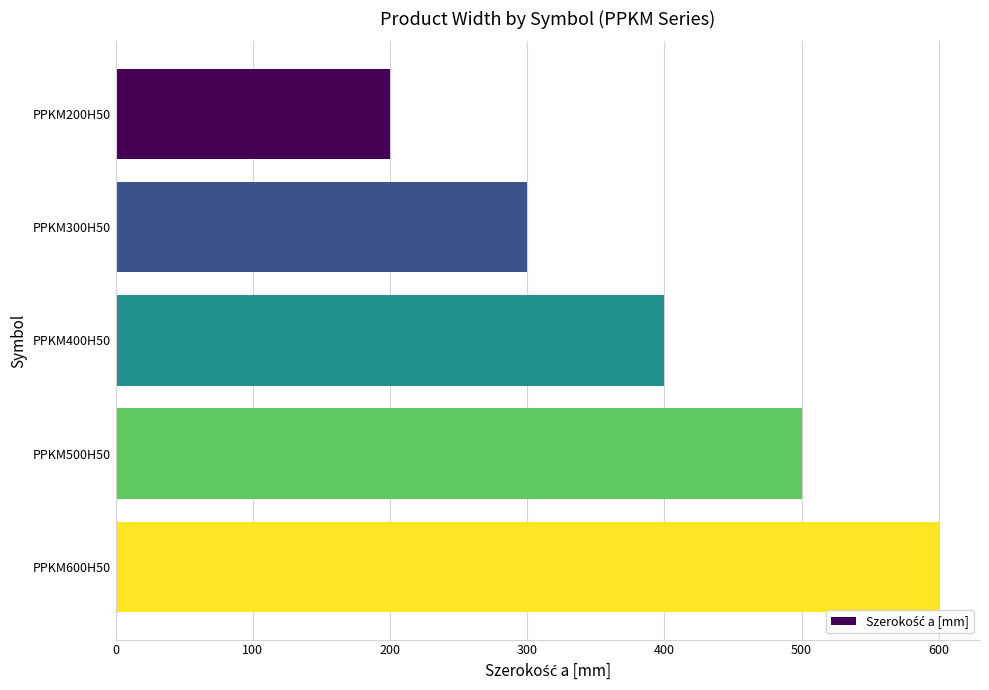

What is the average value?

400